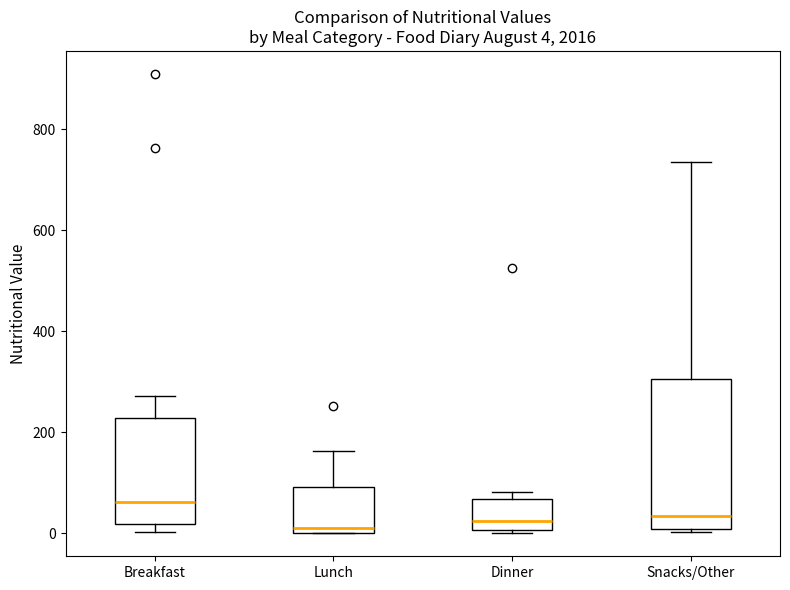

Which box is the tallest, from its lower edge to its upper edge?

Snacks/Other